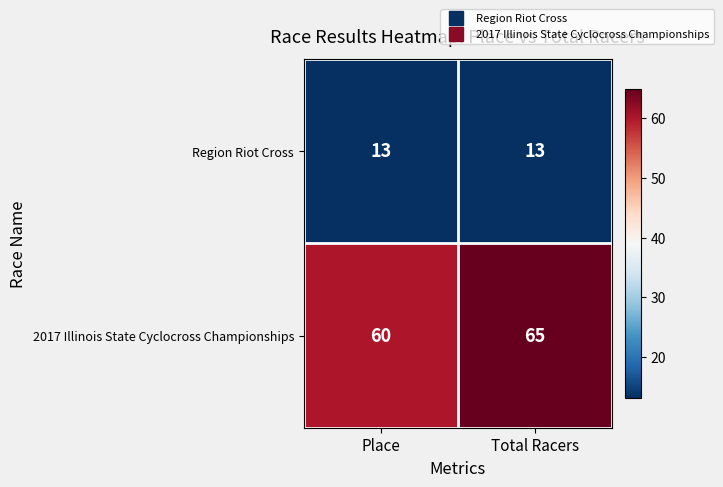

What is the minimum value shown in the chart?

13